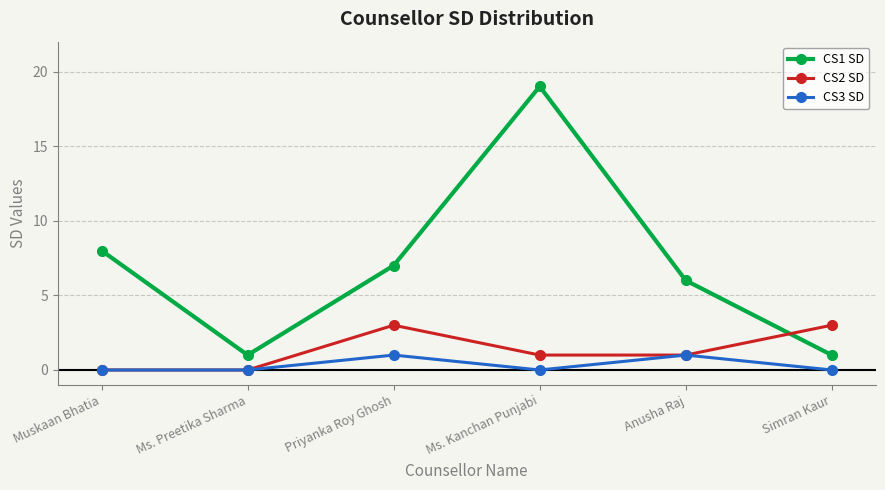

At which label does CS2 SD first exceed 1?

Priyanka Roy Ghosh